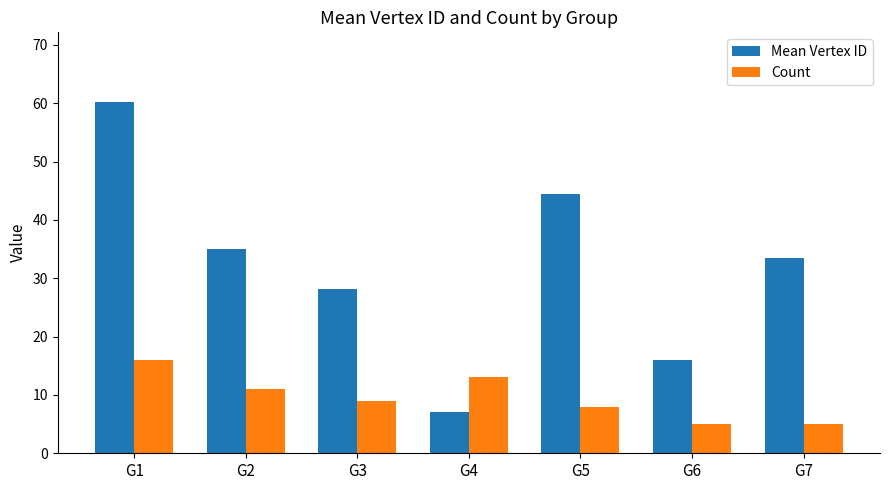

The value of Count at G3 is 9.0. True or false?

True